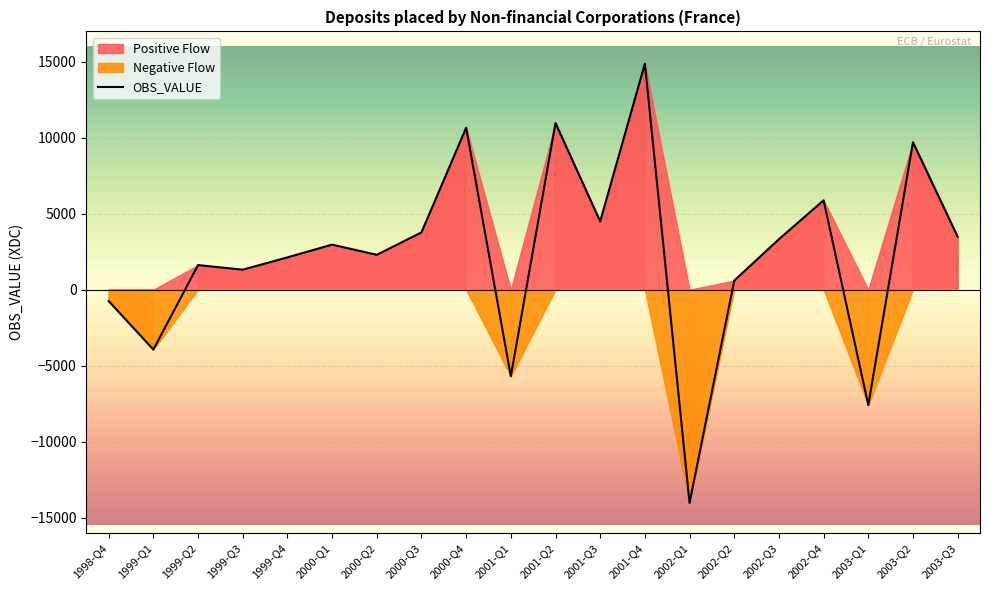

What is the total value across all series at 2003-Q3?

6970